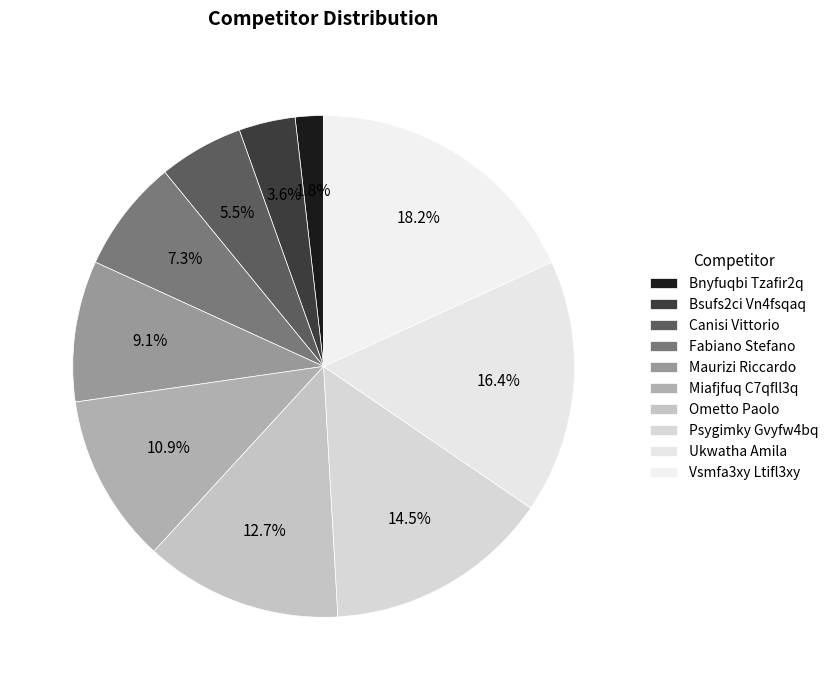

True or false: Maurizi Riccardo accounts for 1% of the total.

False